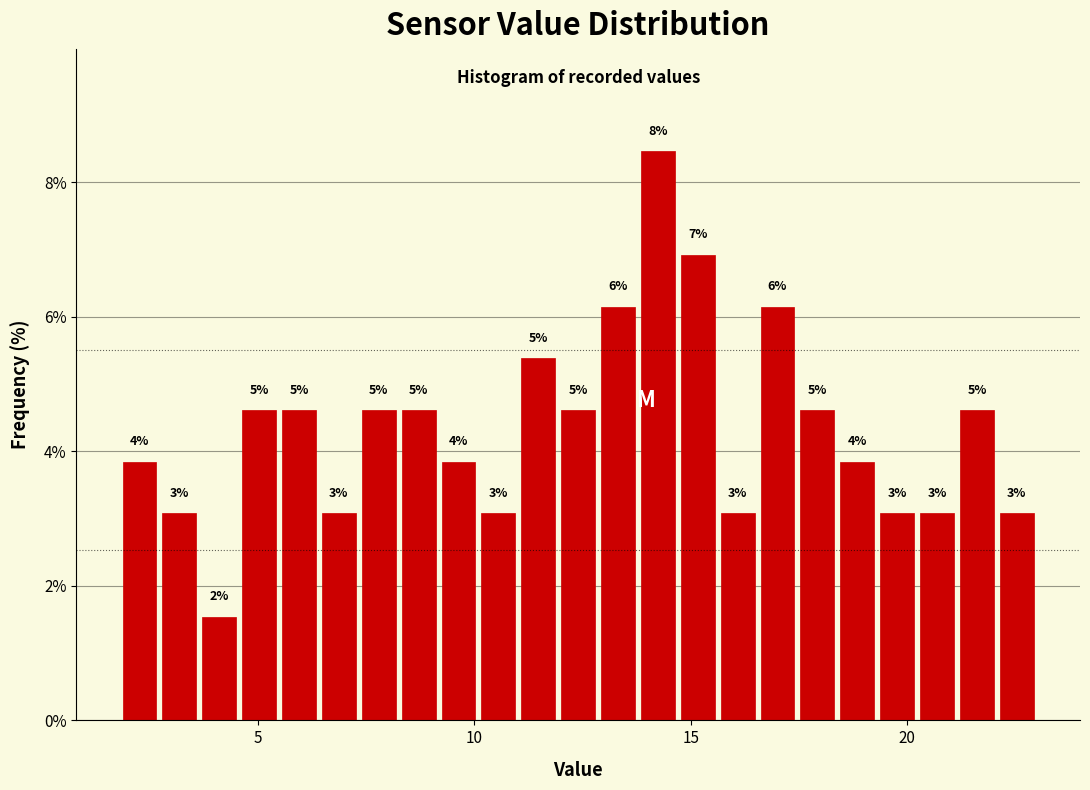

Around what value on the x-axis is the tallest bar? Give the approximate position of its centre, as read against the axis.

14.0